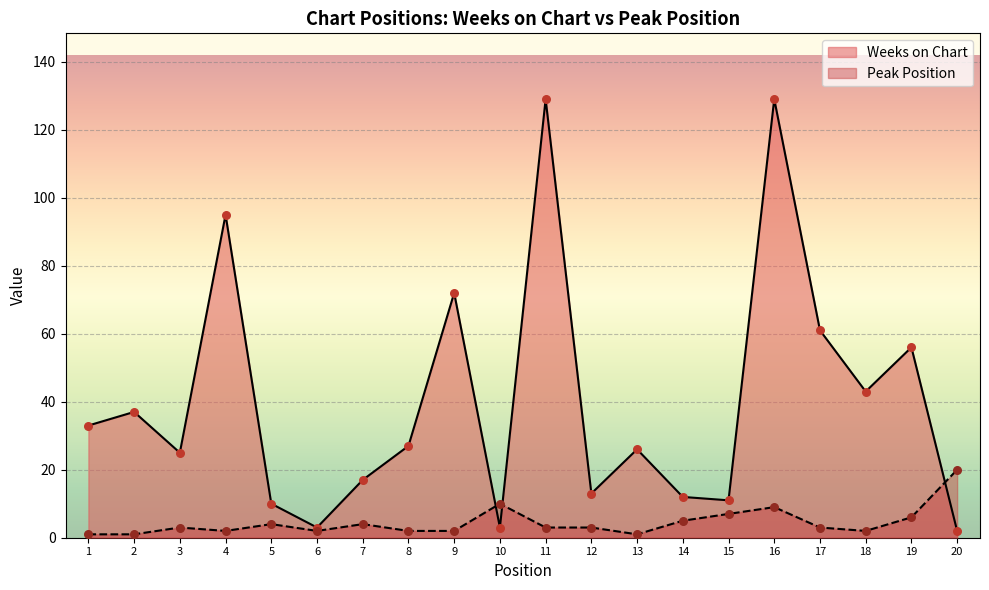

At how many categories does at least one series exceed 26?

10